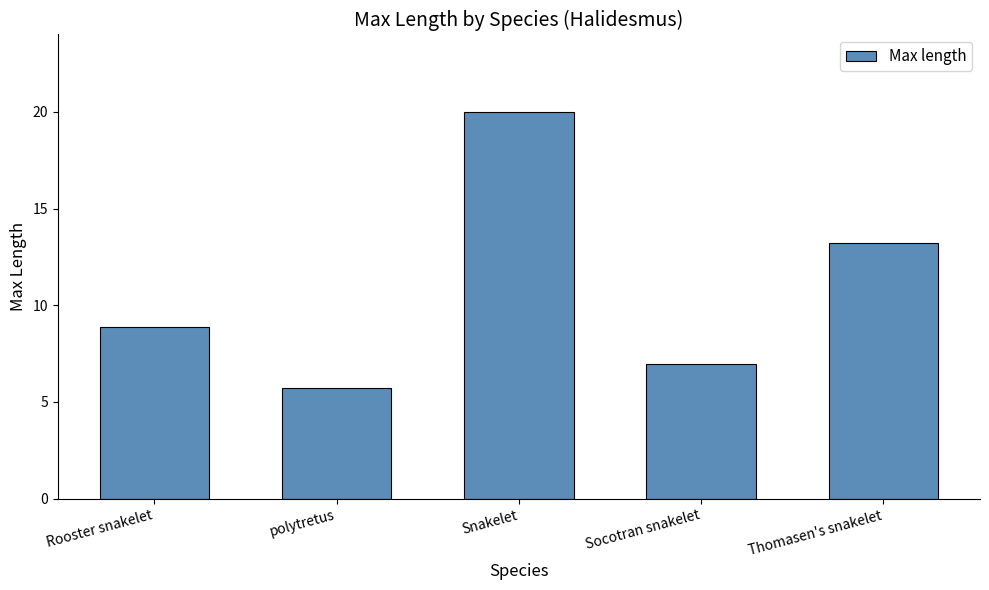

What position from the right is Socotran snakelet?

2